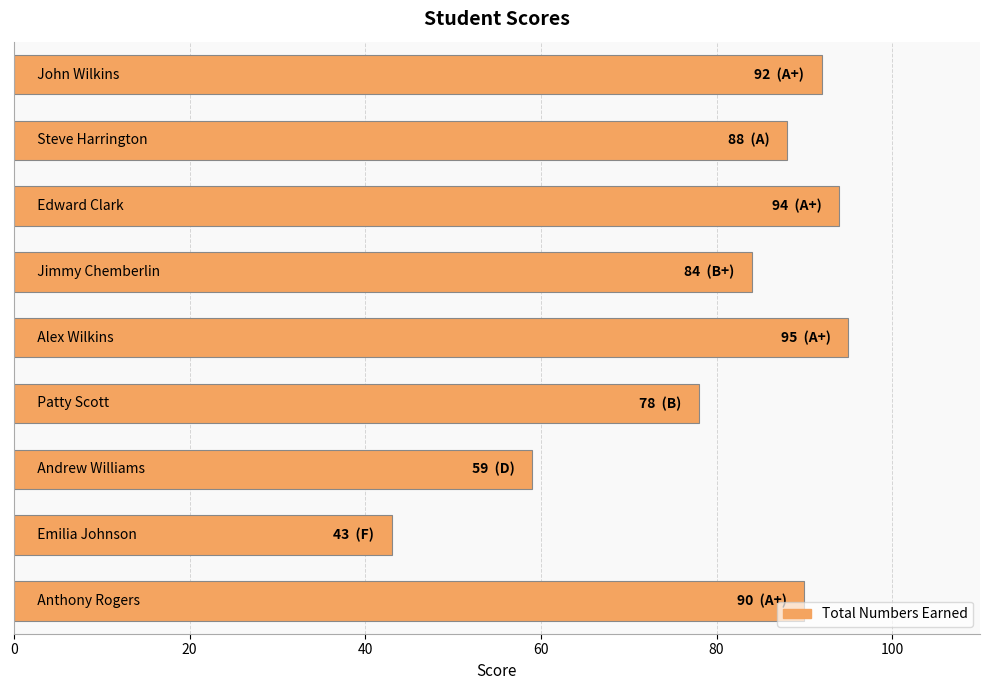

How many data points are less than 88?

4